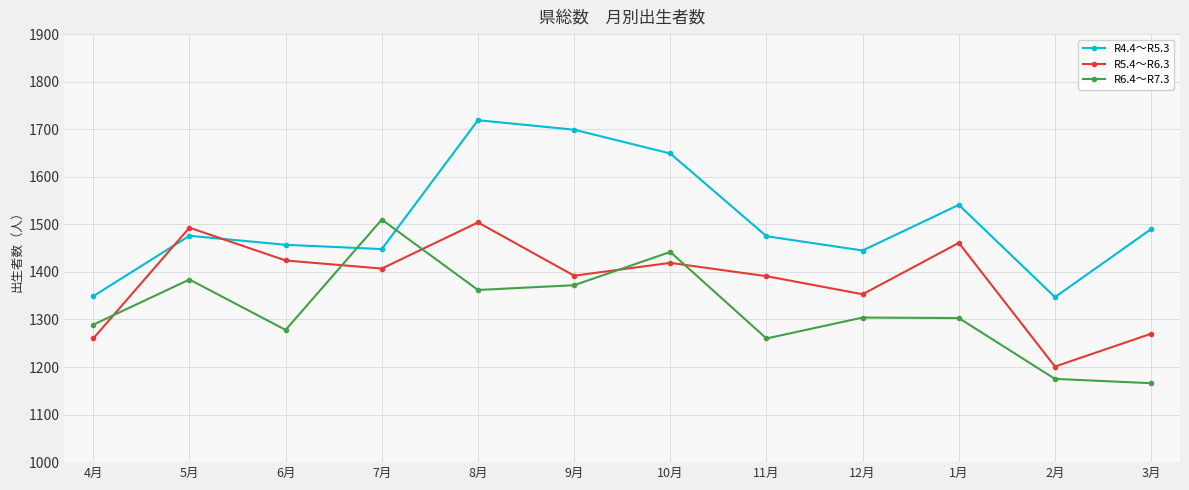

Between 4月 and 1月, which series saw the biggest shift?

R5.4～R6.3